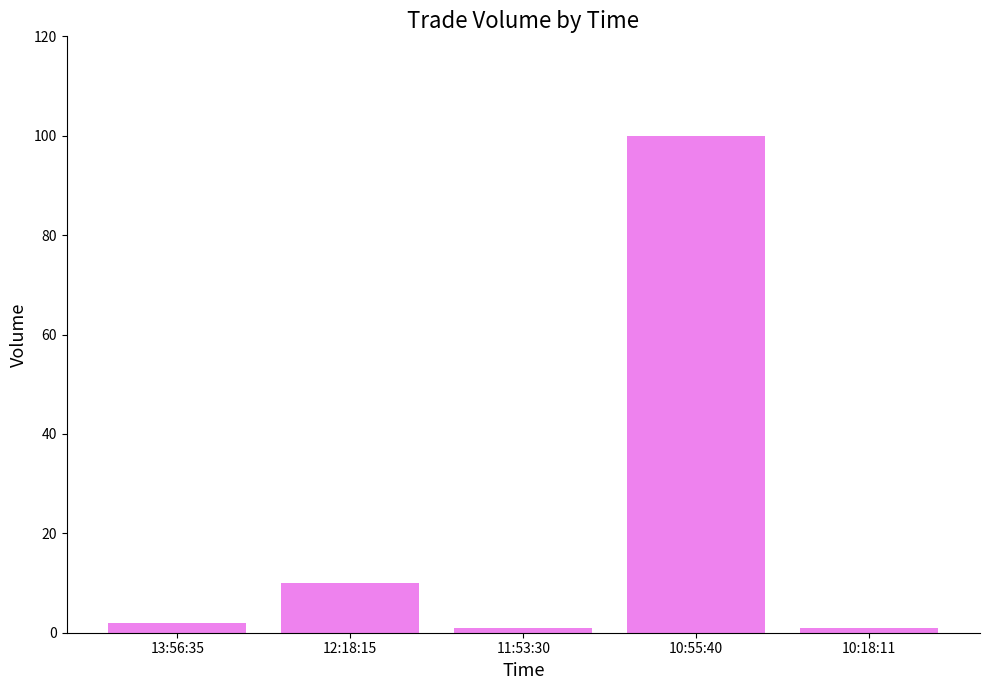

How many bars are there in total?

5